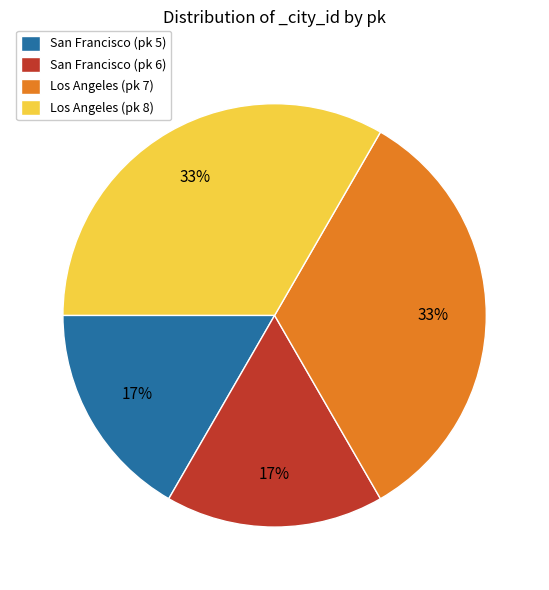

Combined, do Los Angeles (pk 7) and Los Angeles (pk 8) account for over 50%?

Yes